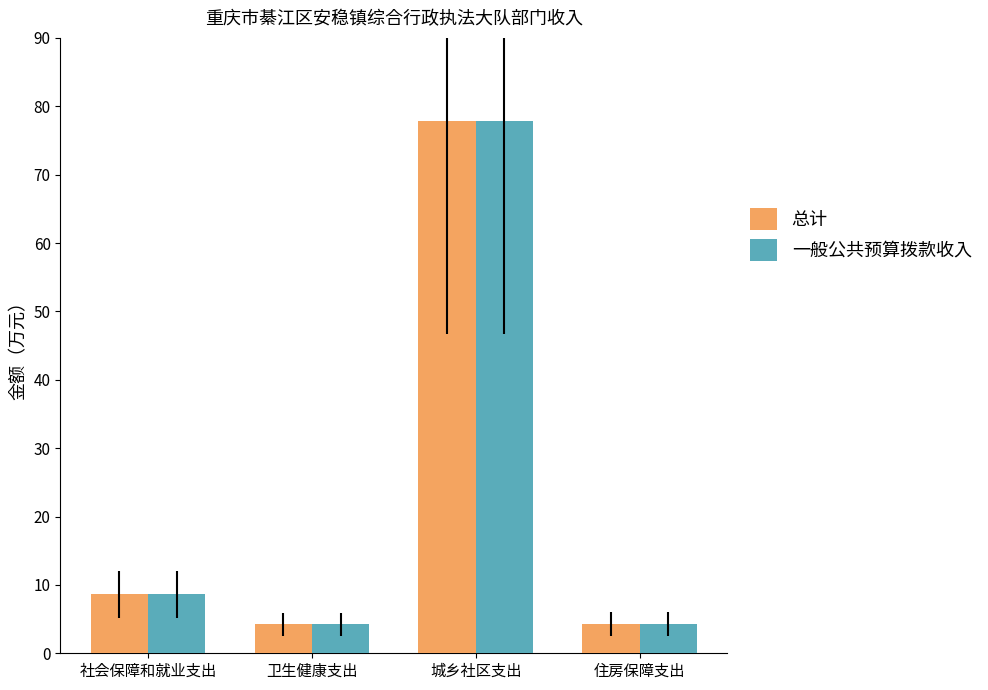

What is the highest value of the 一般公共预算拨款收入 series?

77.8